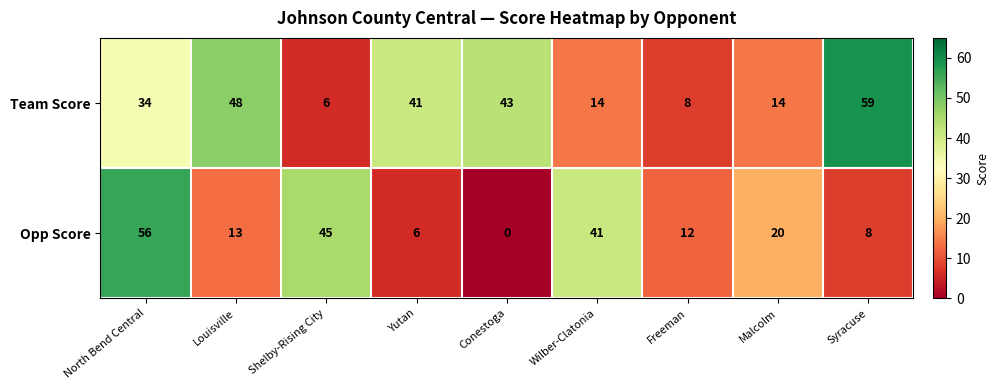

Which series has the largest total across all categories?

Team Score